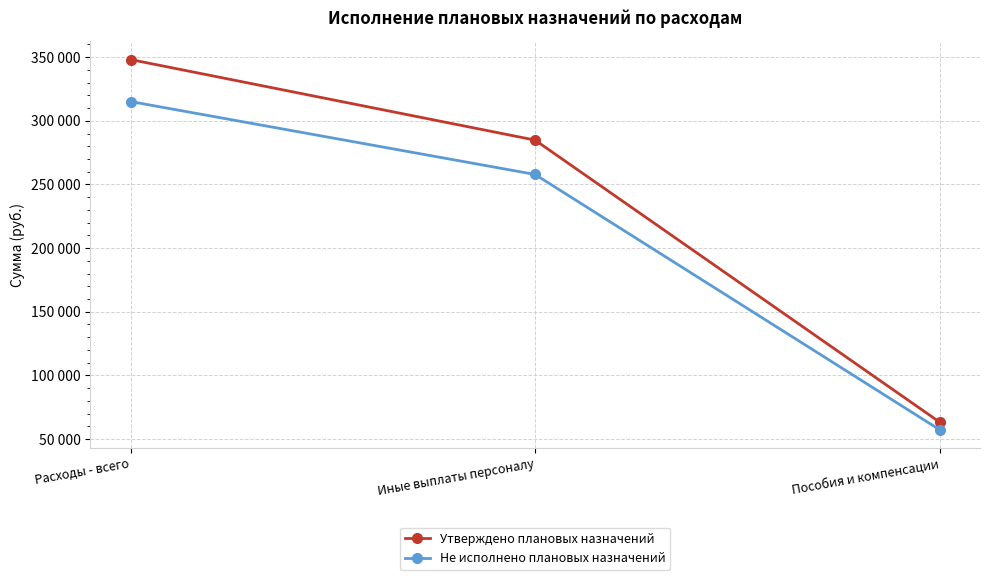

What are all the series names shown in the legend?

Утверждено плановых назначений, Не исполнено плановых назначений